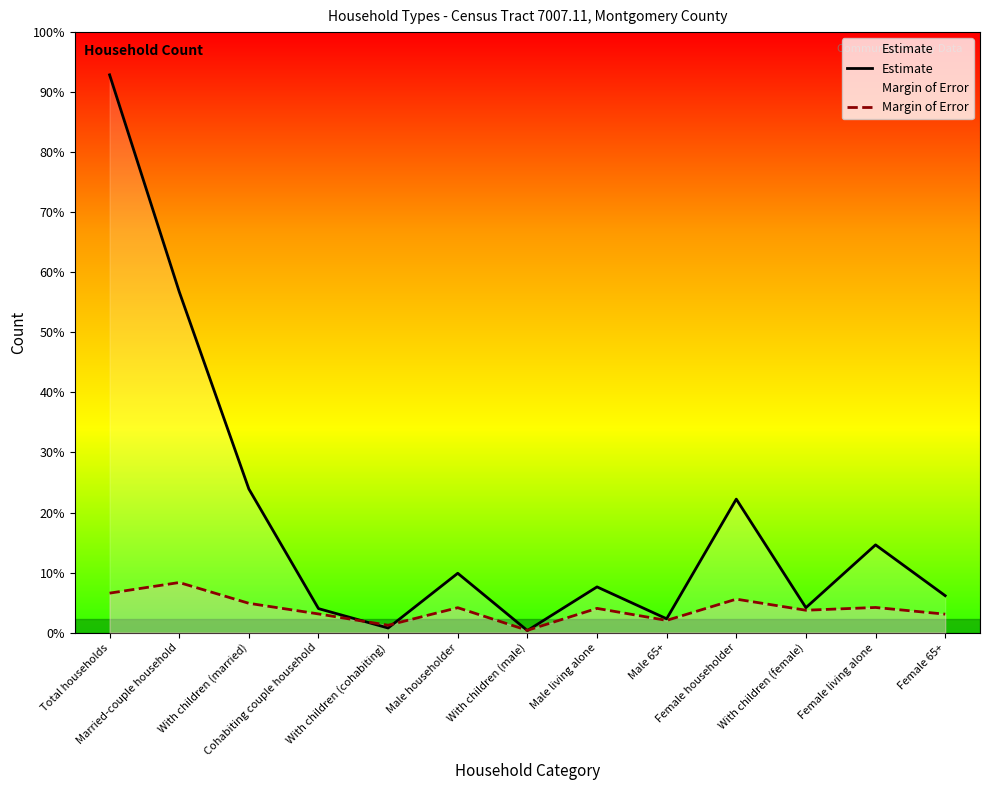

What is the value of the Estimate point at the 3rd from the left?

622